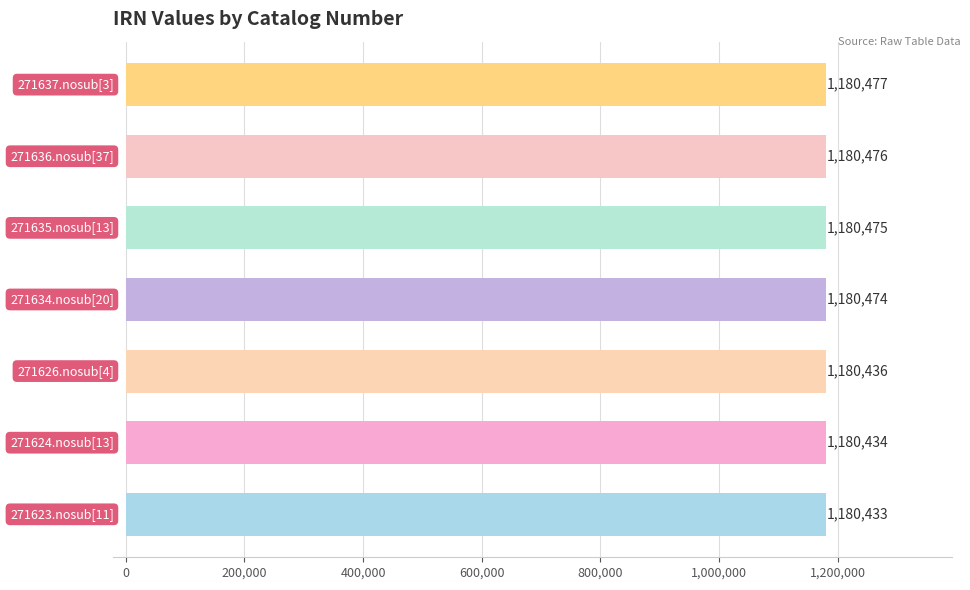

What is the greatest value displayed?

1180477